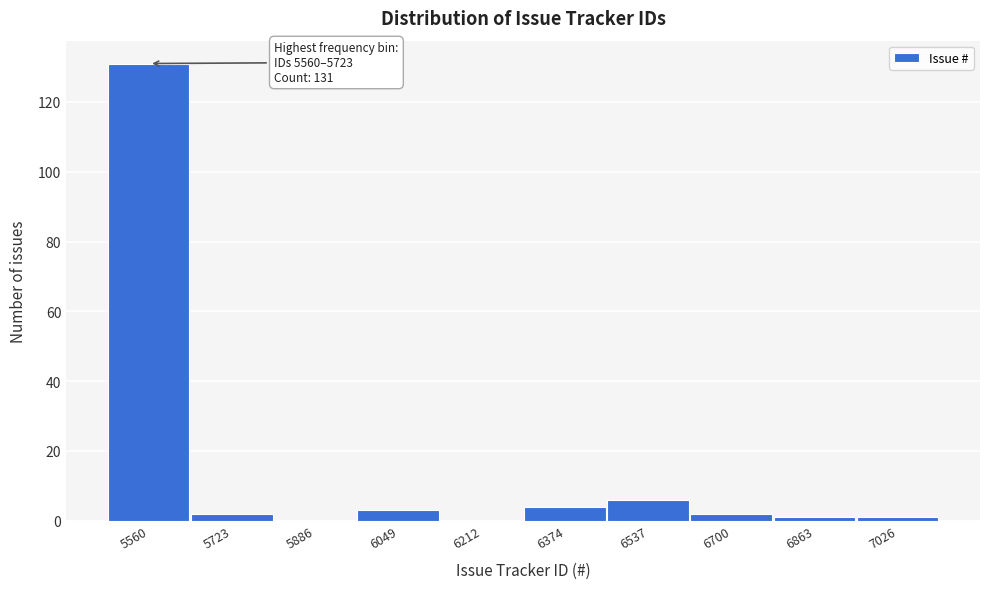

Reading left to right, transcribe all the data shown in this chart.

5560=131	5723=2	5886=0	6049=3	6212=0	6374=4	6537=6	6700=2	6863=1	7026=1